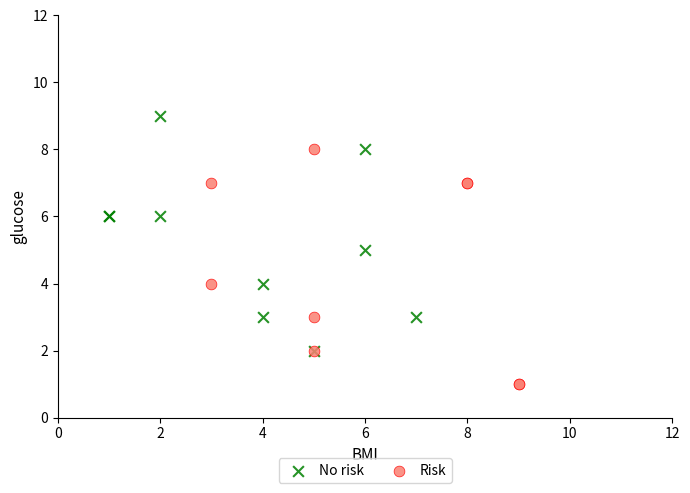

Which series reaches the maximum Y coordinate?

No risk